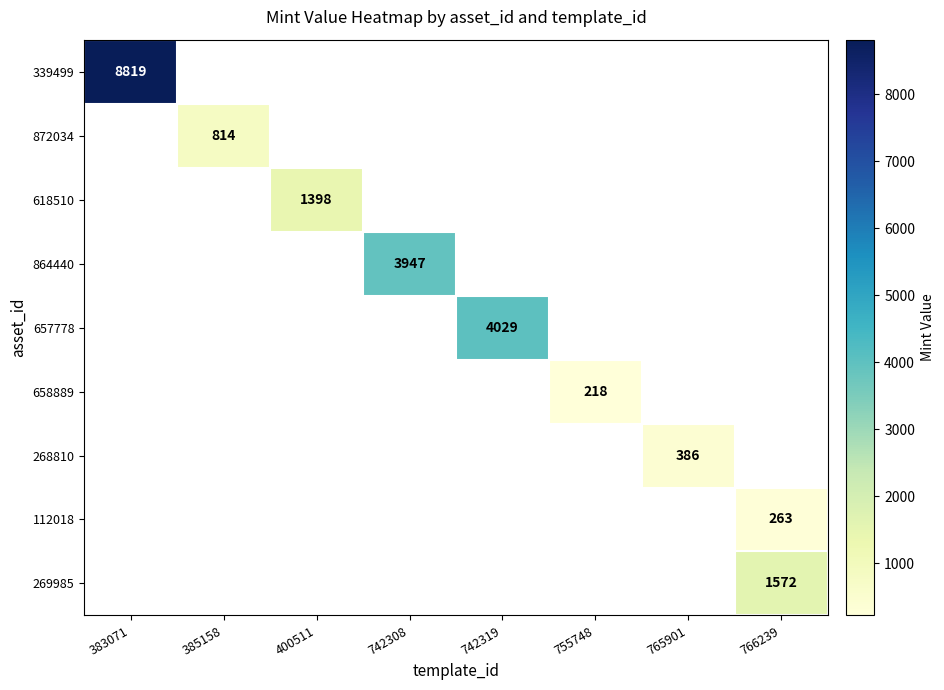

True or false: 657778 has a value of 5641 at 742319.

False